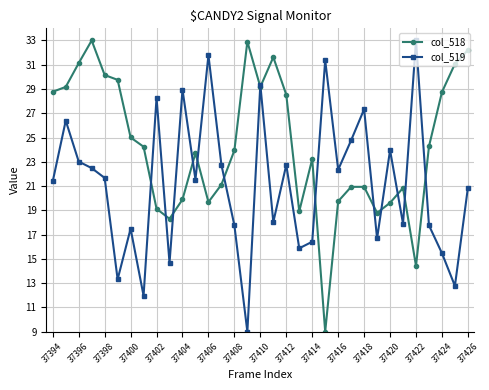

What are all the series names shown in the legend?

col_518, col_519